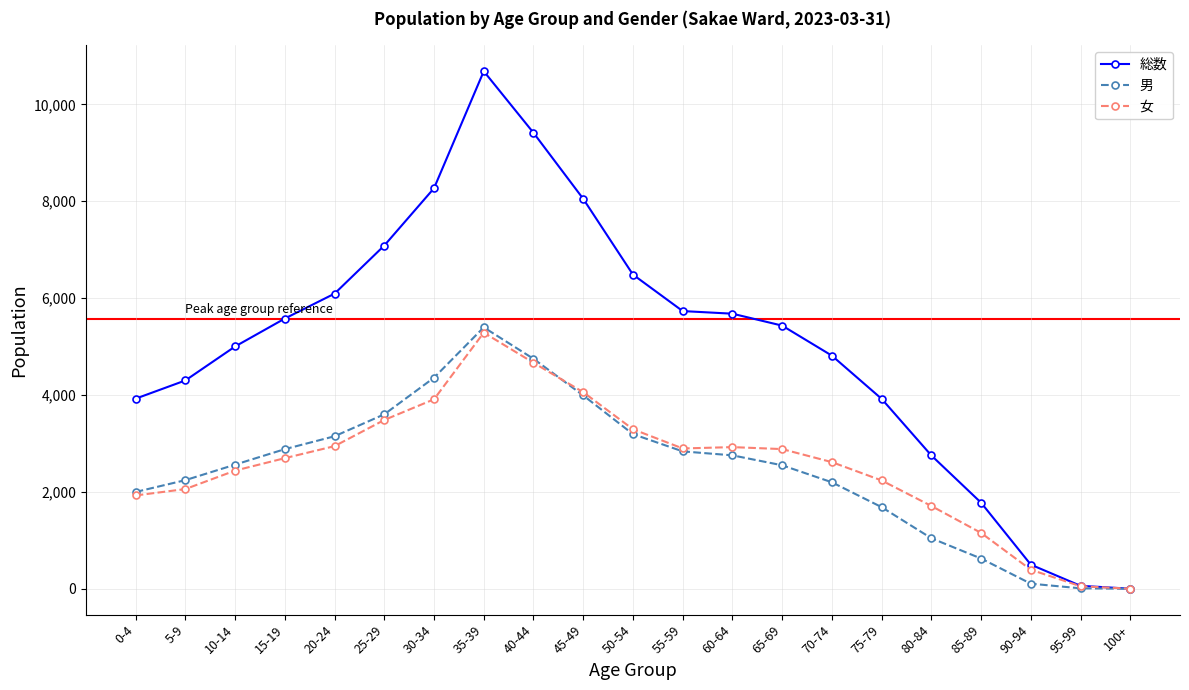

Count the number of categories in the chart.

21